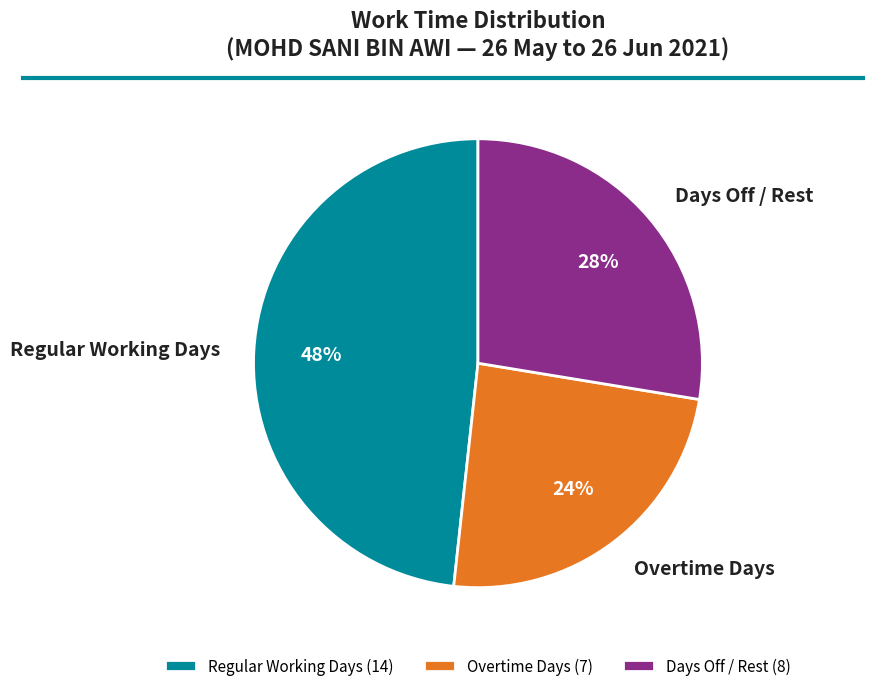

To the nearest percent, what is the average slice percentage?

33%